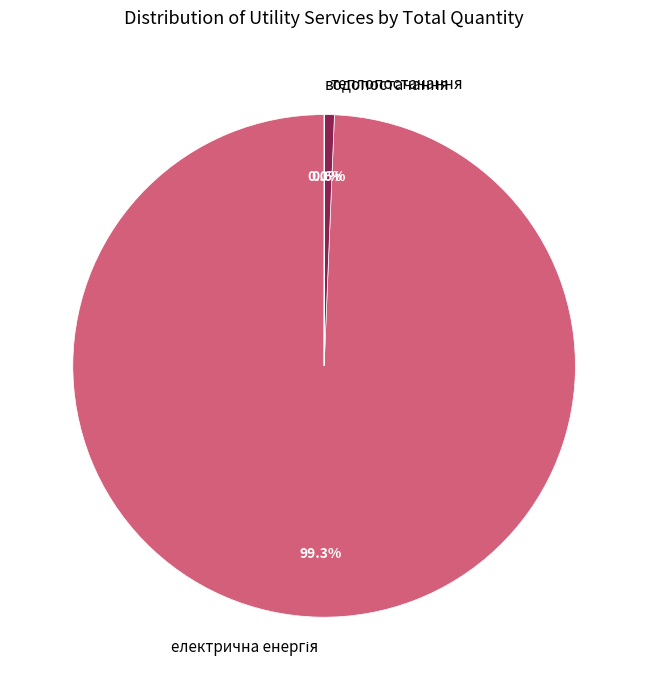

Is there a majority slice in this chart?

Yes